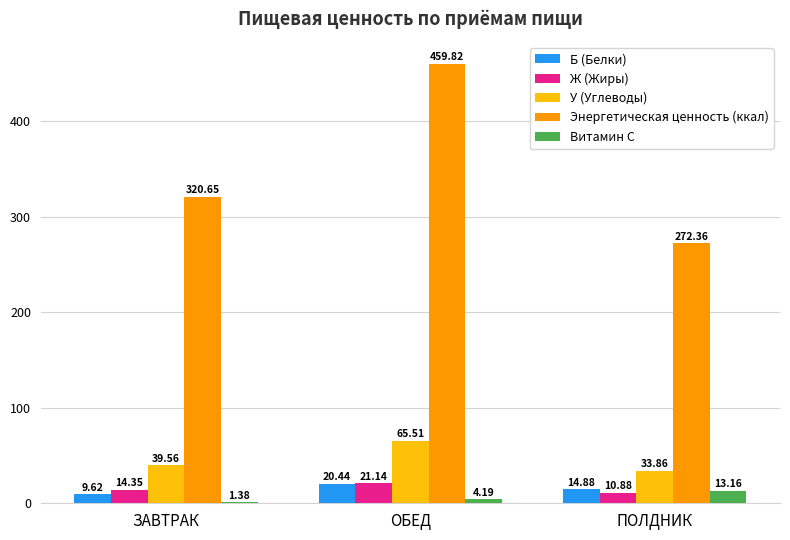

At which label is Энергетическая ценность (ккал) closest to 366?

ЗАВТРАК